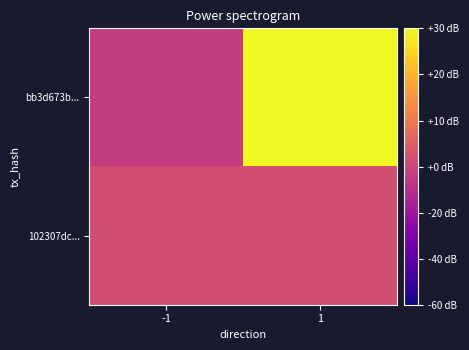

Which label corresponds to the largest value in the chart?

1